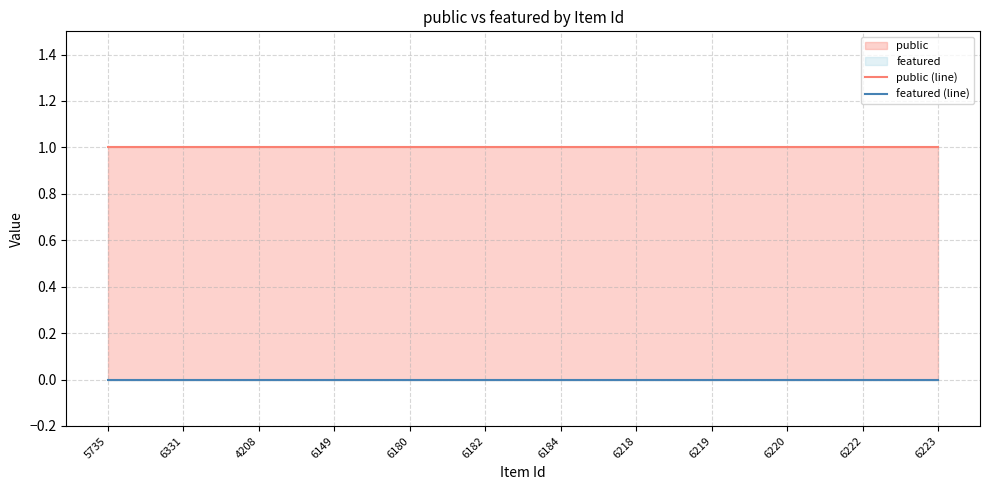

True or false: featured (line) and public (line) cross at least once.

False